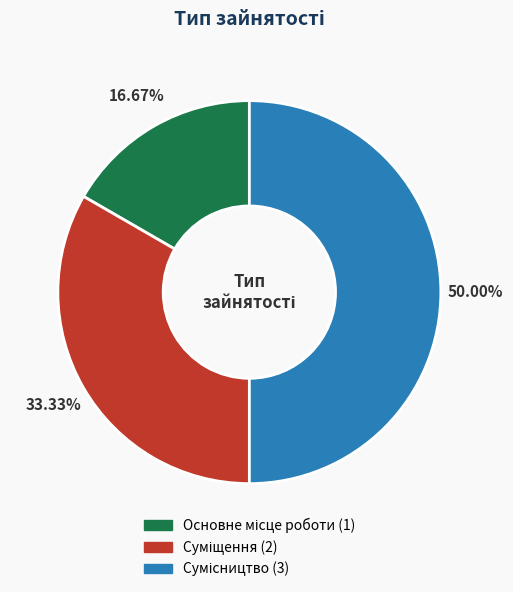

What is the total percentage of Основне місце роботи and Суміщення?

50.0%